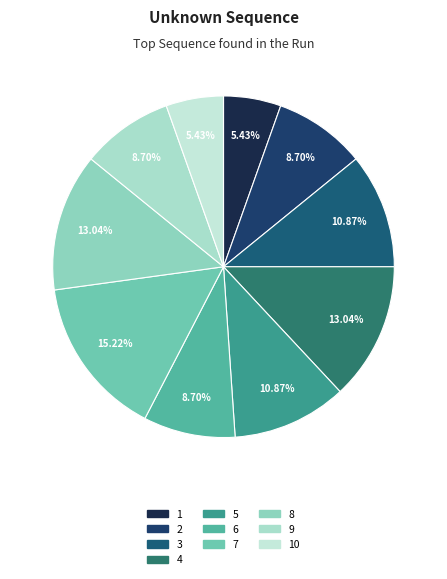

Is there a majority slice in this chart?

No